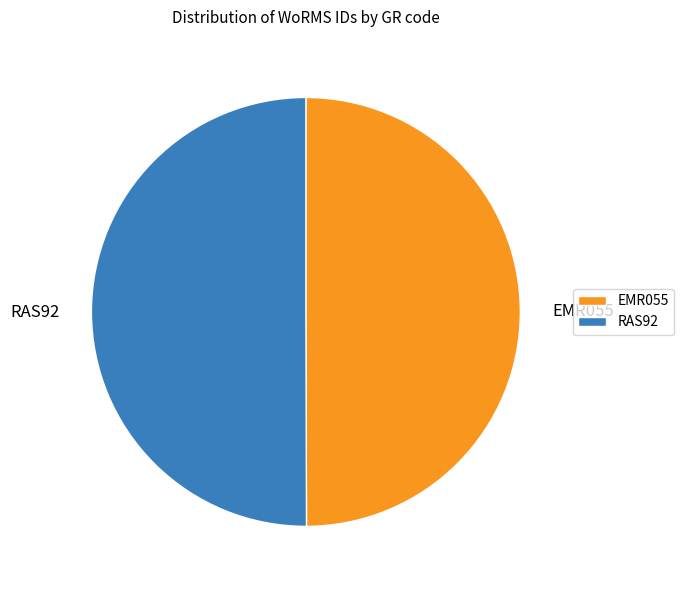

Approximately how many times larger is the value at RAS92 compared to EMR055?

1.0